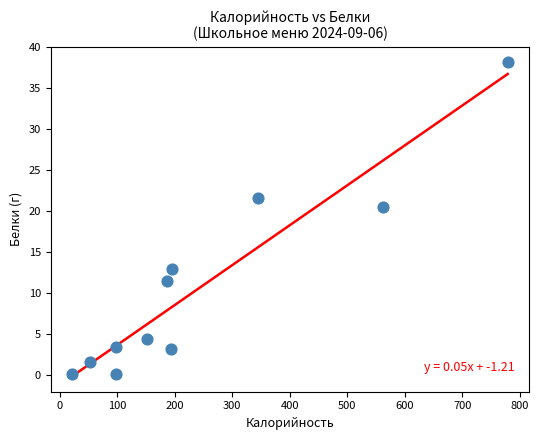

What is the range of Y values (max minus min)?

38.1